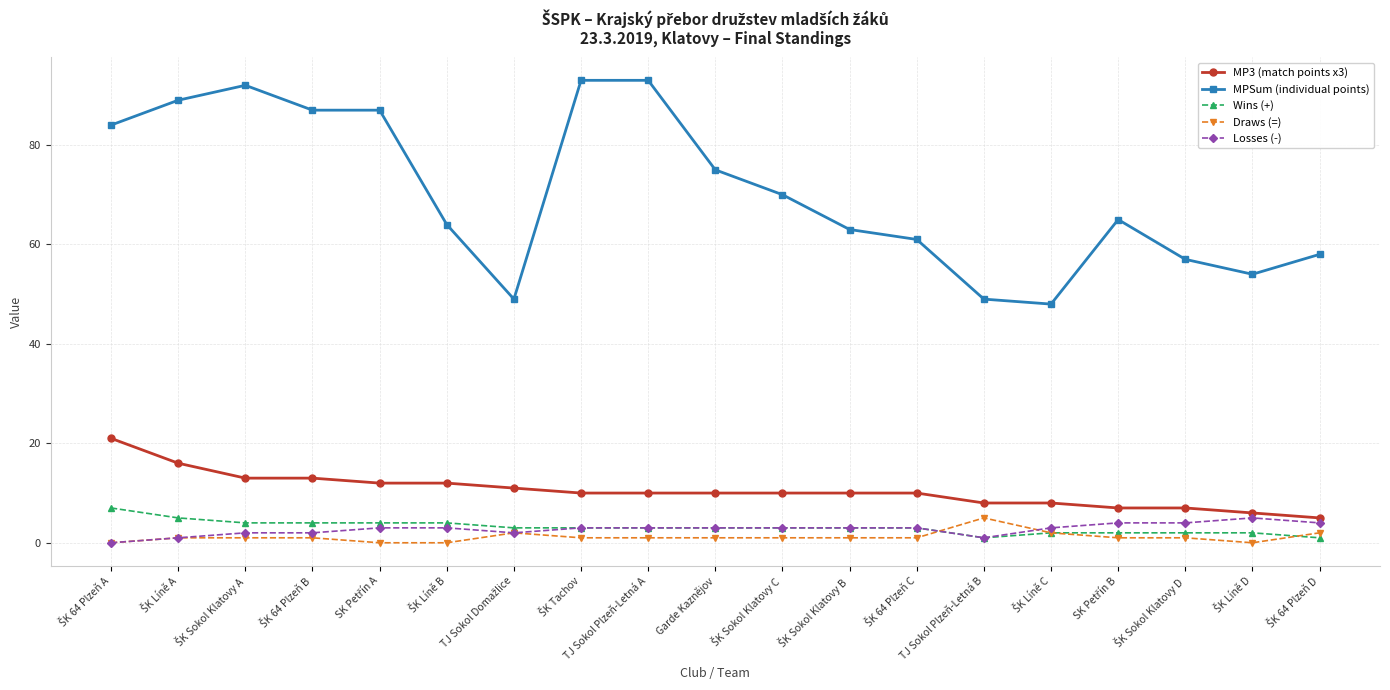

Which series has the largest range (max minus min)?

MPSum (individual points)